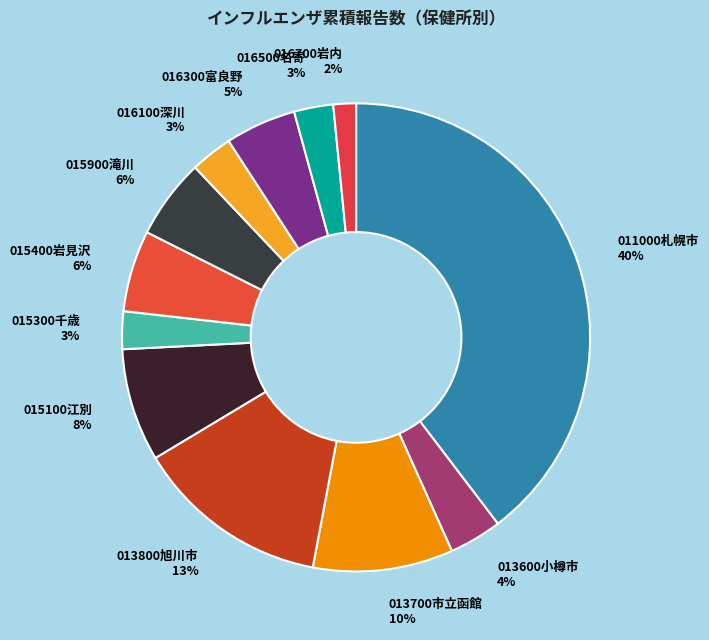

Is there any slice that represents more than half of the pie?

No